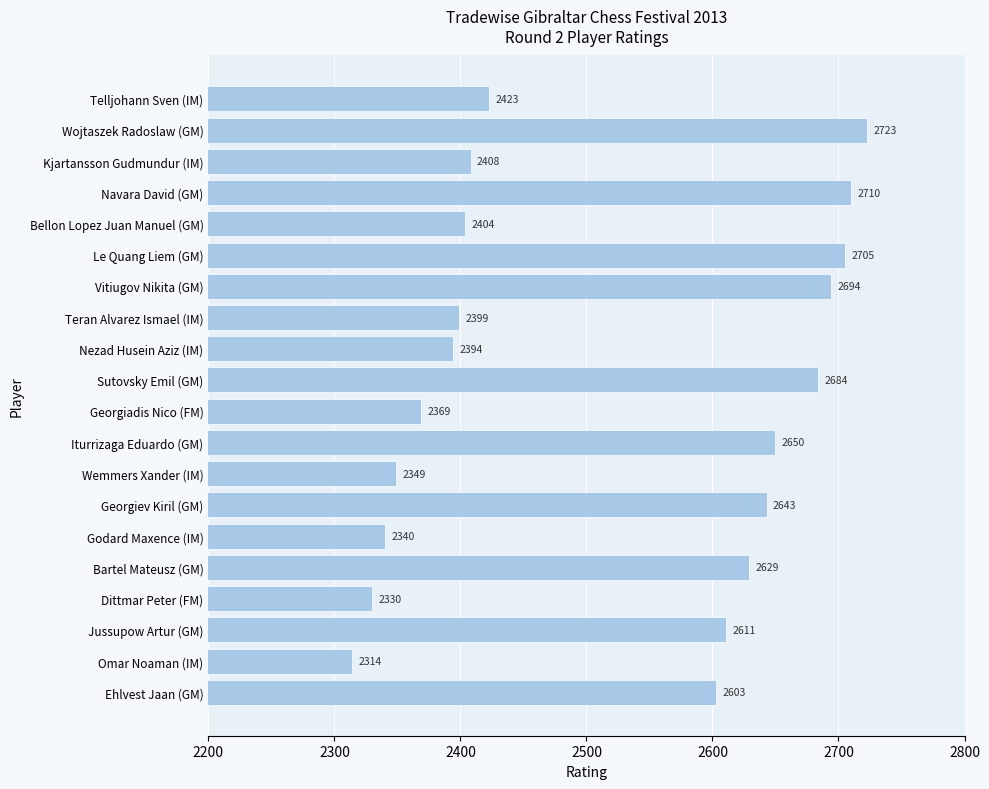

How many data points are less than 2603?

10